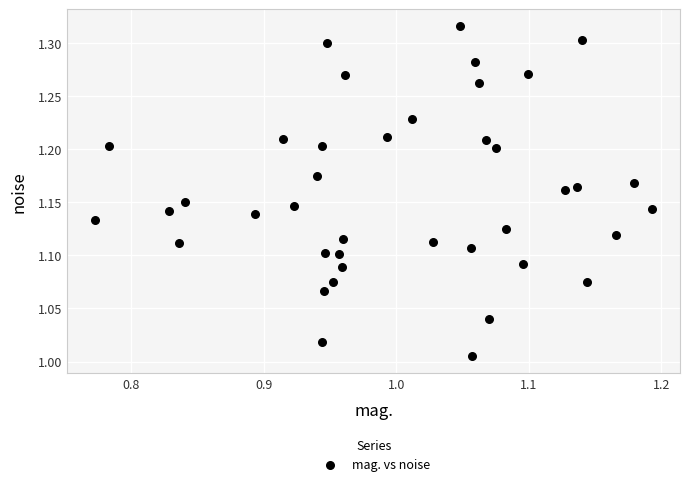

What is the range of X values (max minus min)?

0.4